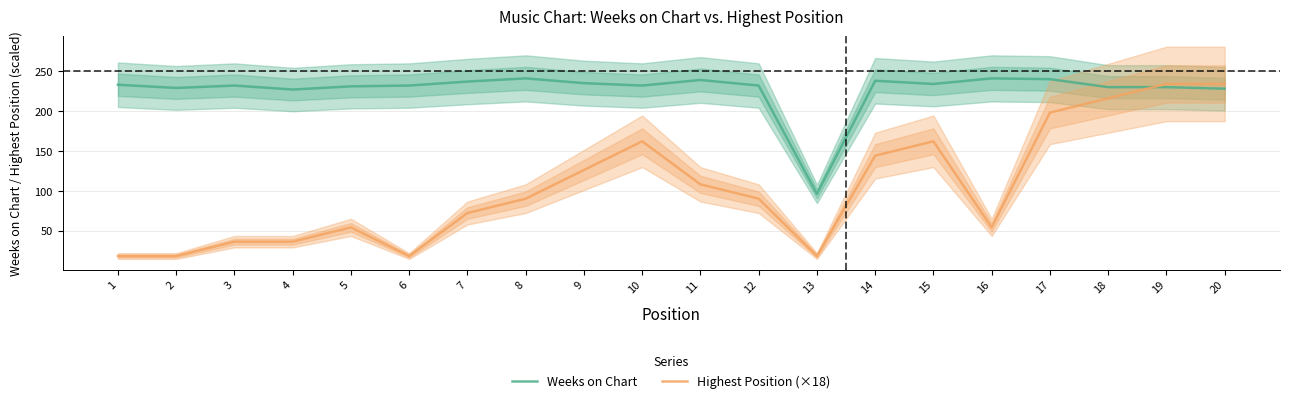

How many distinct data groups are displayed?

2